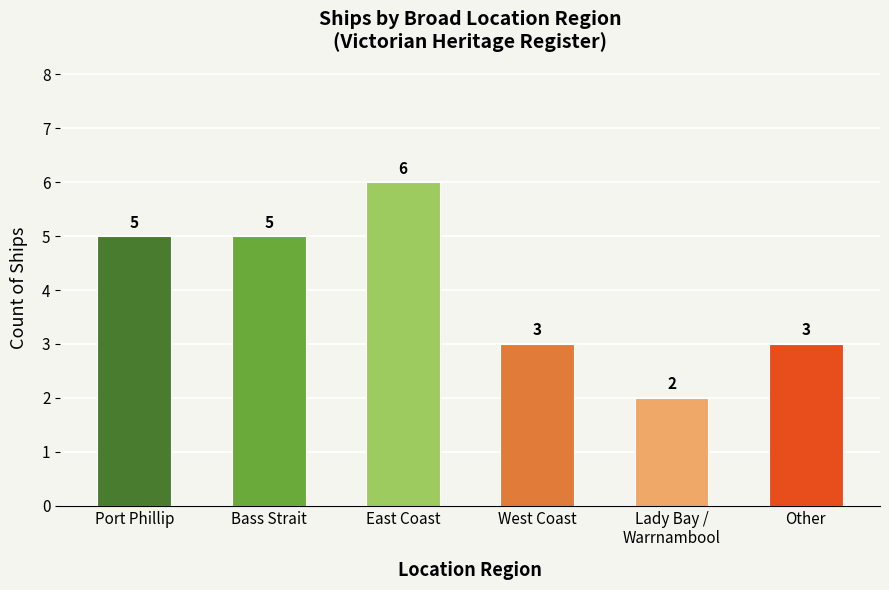

What is the label of the 2nd bar from the right?

Lady Bay / Warrnambool